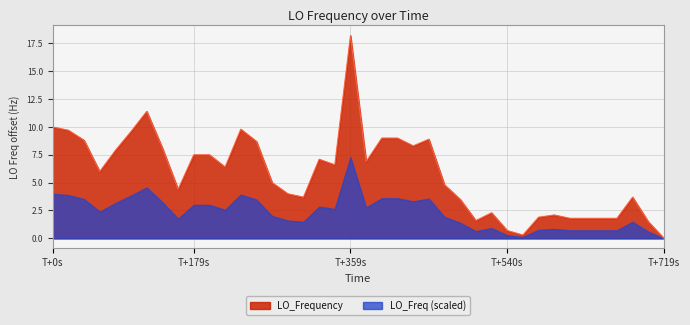

Which label corresponds to the largest value in the chart?

T+359s